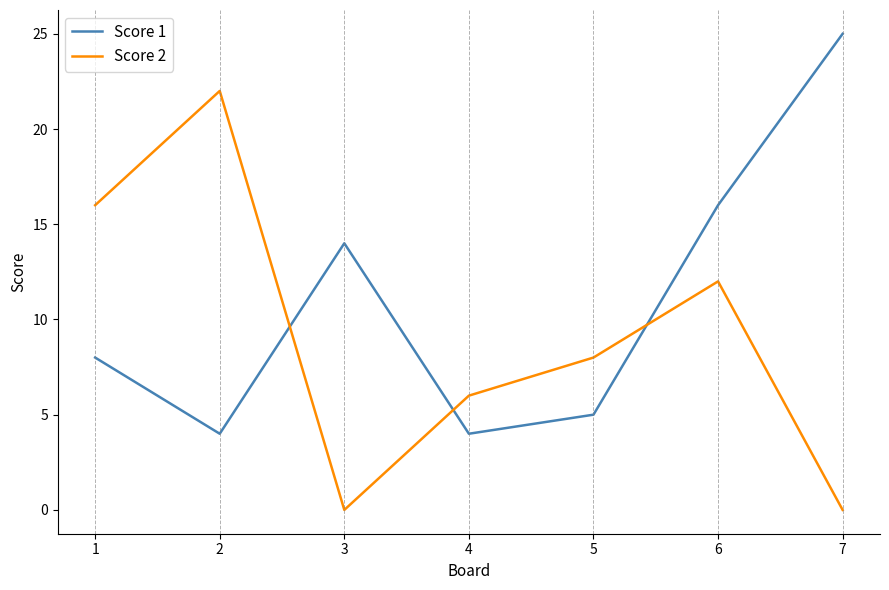

Reading left to right, list all the values displayed in this chart.

Score 1: 8	4	14	4	5	16	25
Score 2: 16	22	0	6	8	12	0